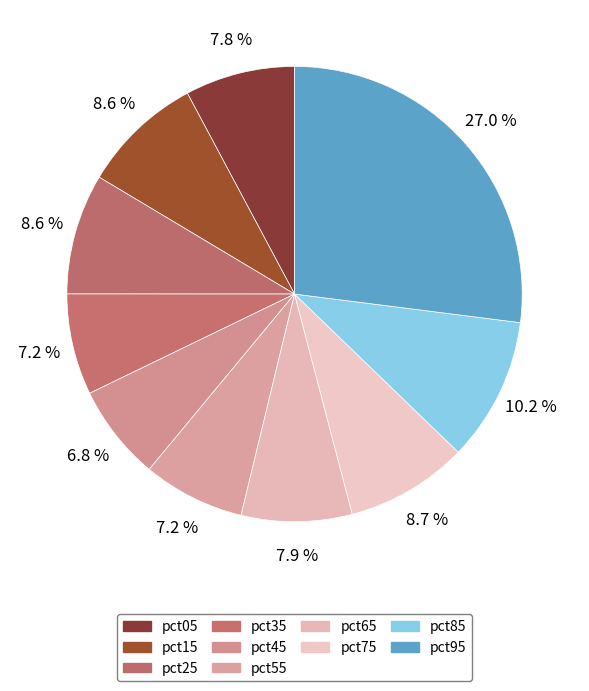

Do pct35 and pct55 together represent more than half of the pie?

No